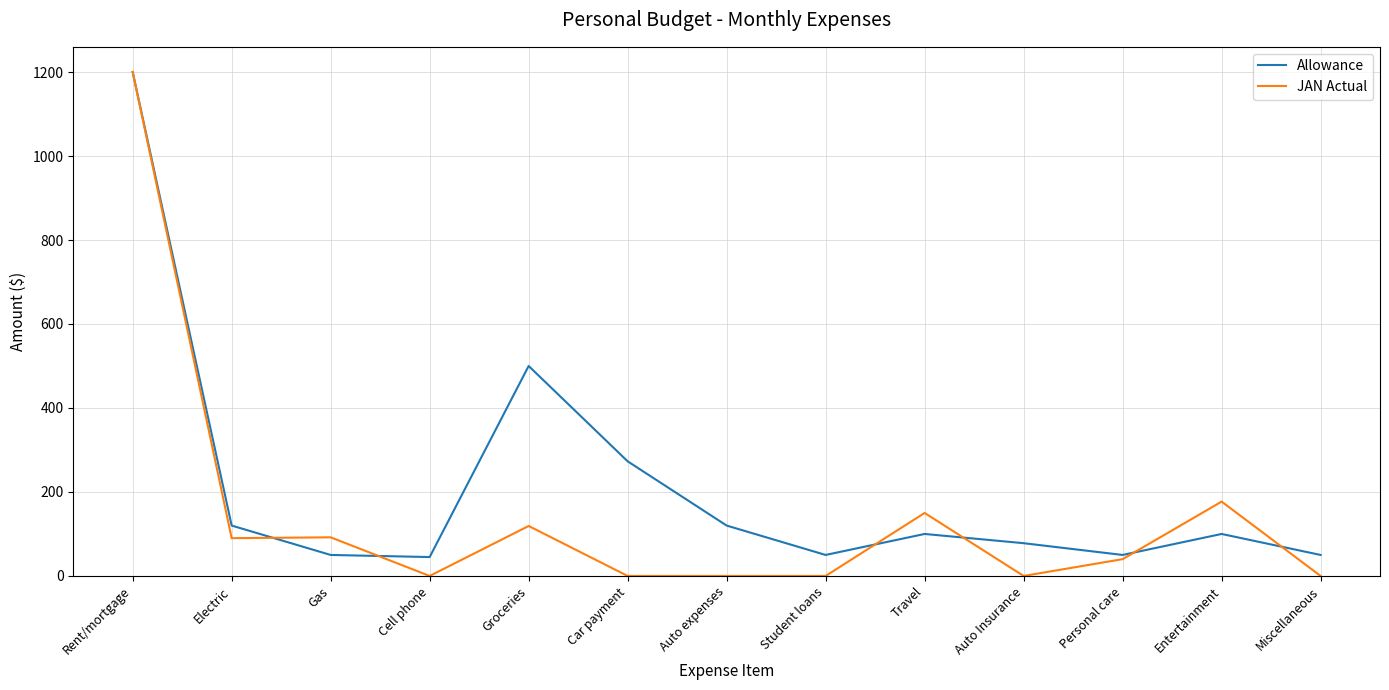

The value of Allowance at Electric is 120. True or false?

True